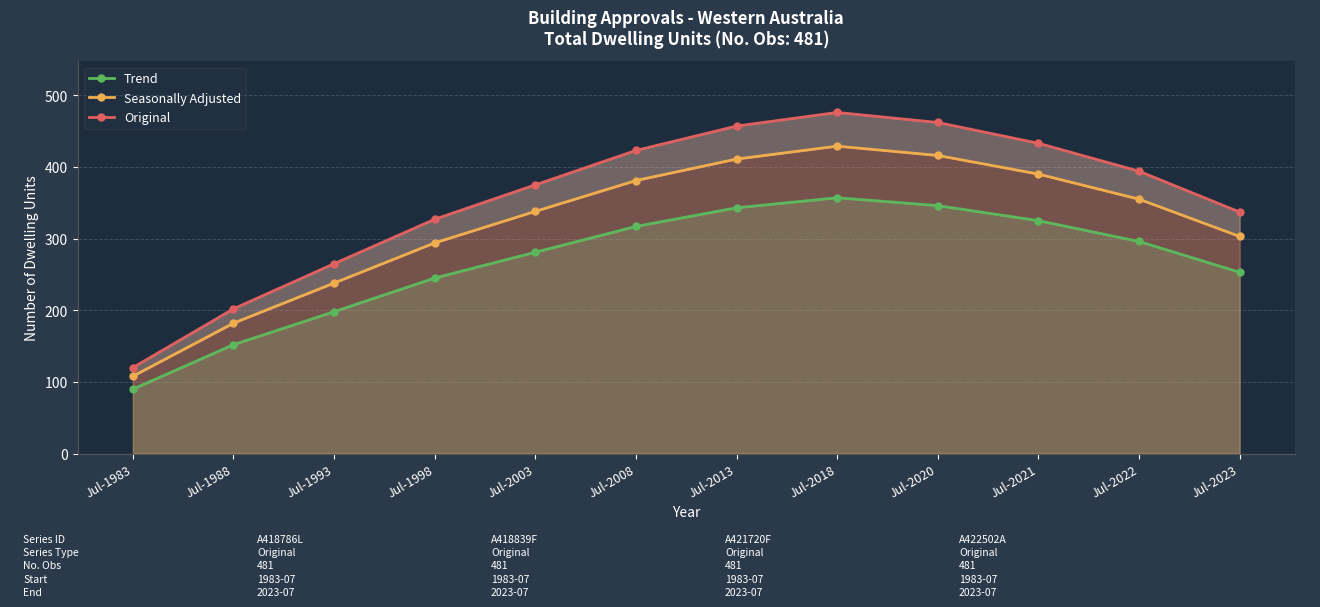

Reading left to right, extract all data points from this chart.

Trend: 90	152	198	245	281	317	343	357	346	325	296	253
Seasonally Adjusted: 108	182	238	294	338	381	411	429	416	390	355	303
Original: 120	202	265	327	375	423	457	476	462	433	394	337